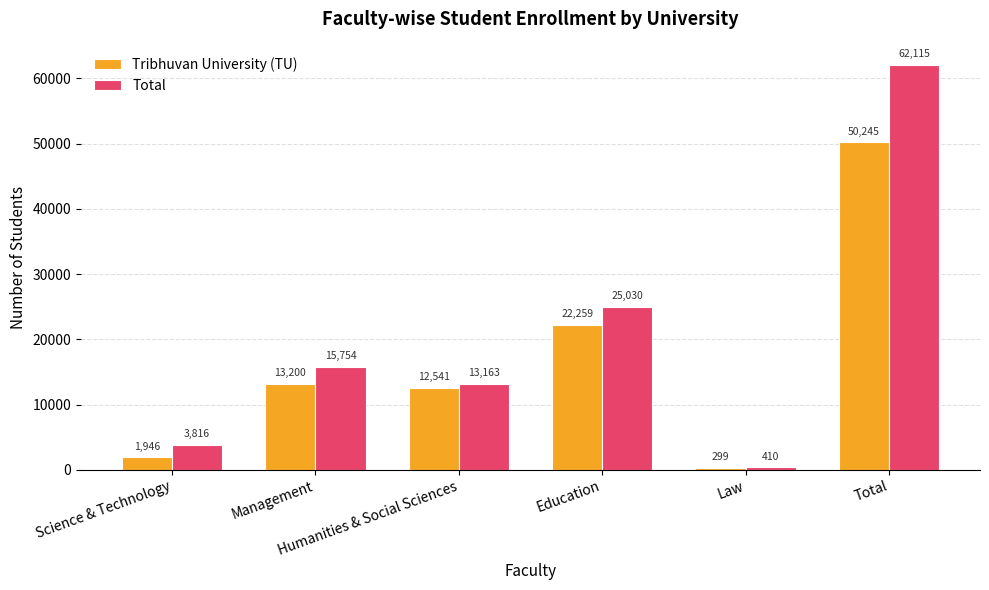

What is the minimum value for Tribhuvan University (TU)?

299